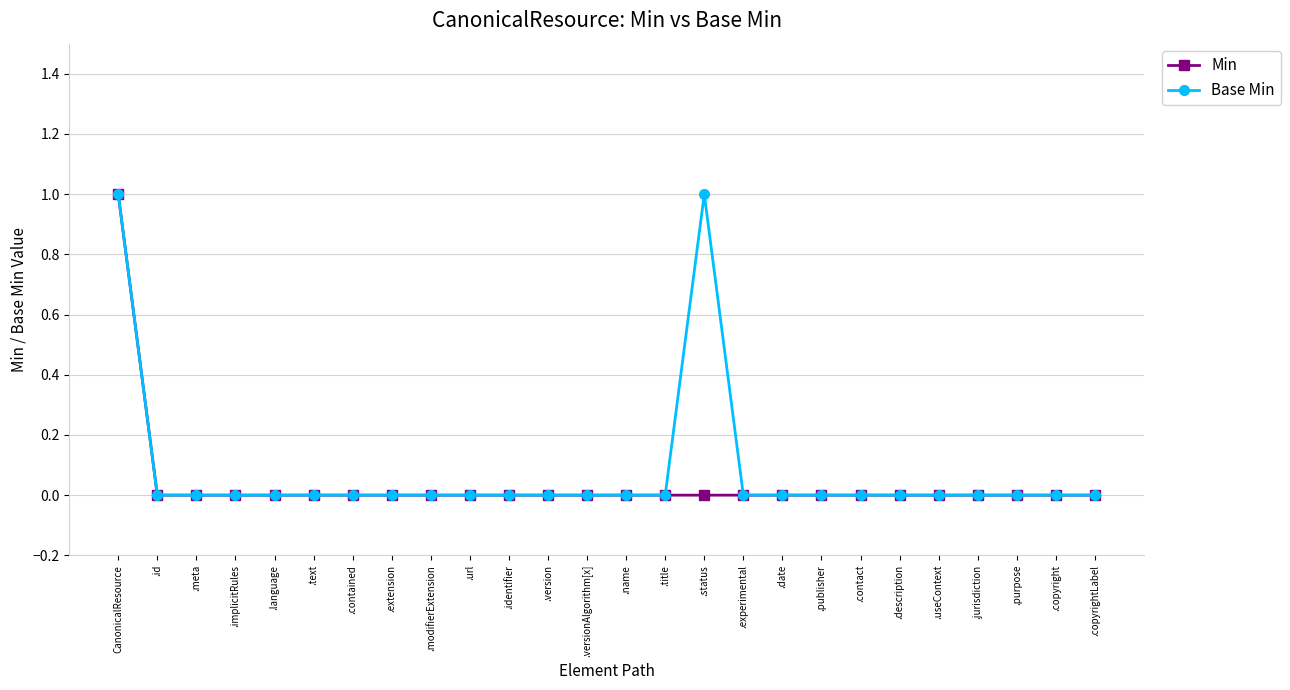

Does the chart have visible grid lines?

Yes